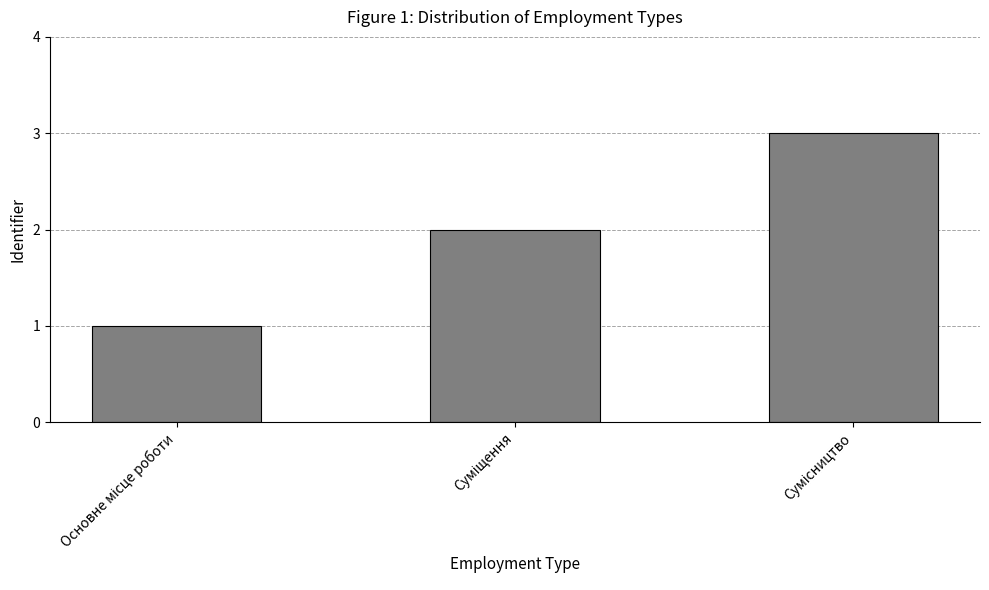

What is the sum of all values?

6